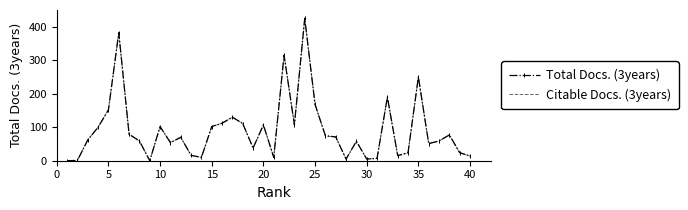

What is the maximum value shown in the chart?

425